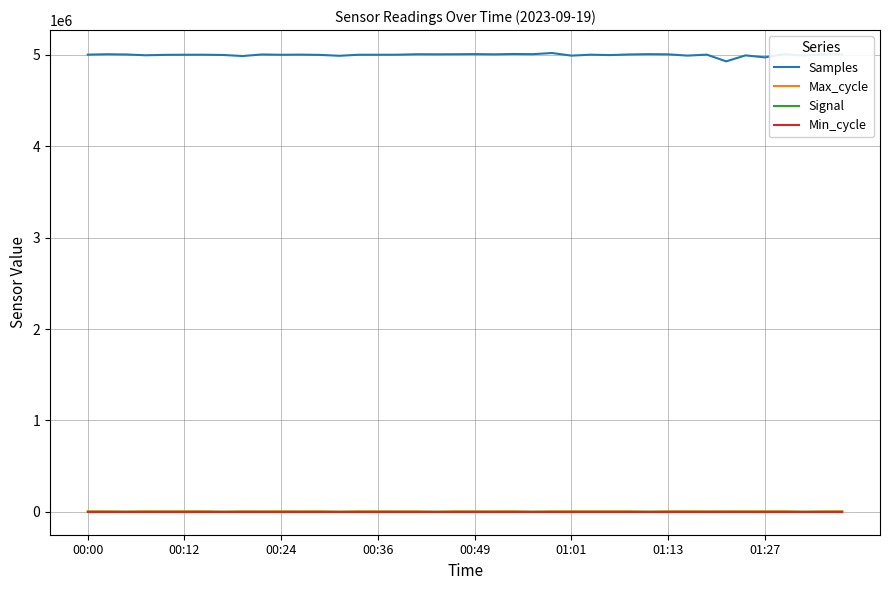

Which series has the largest total across all categories?

Samples